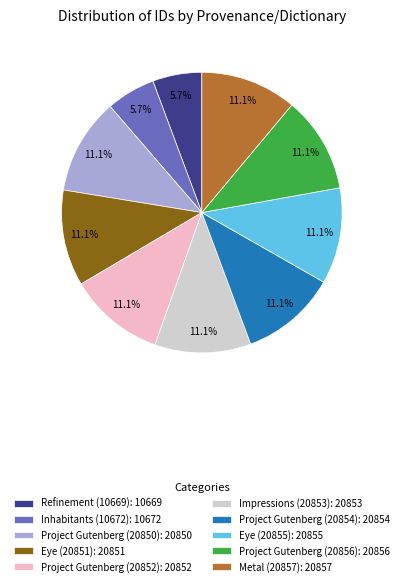

To the nearest percent, what is the difference between the Eye (20855) and Refinement (10669) slice percentages?

5%